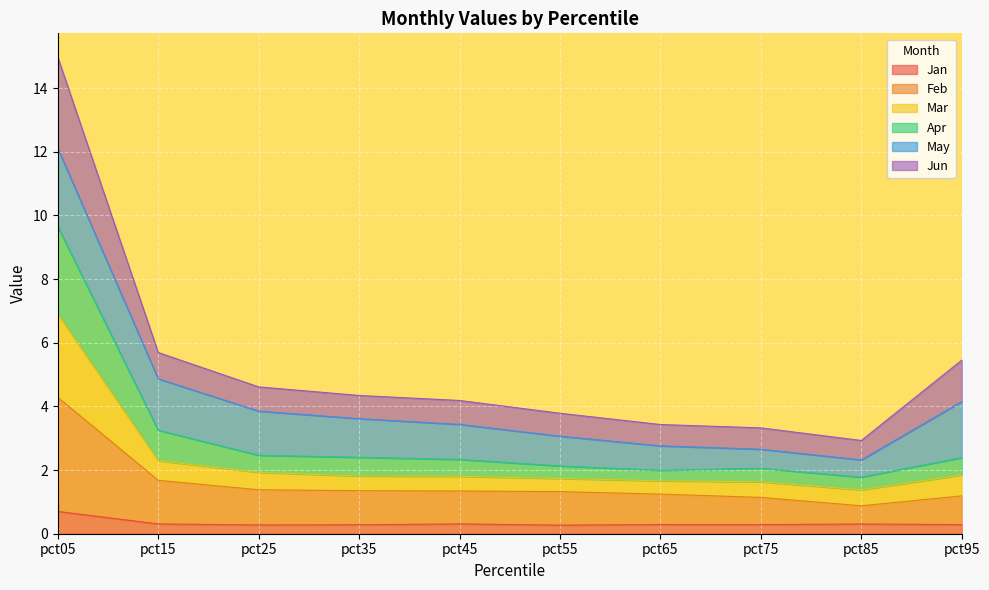

Is the value of Mar at pct45 greater than the value of Jan at pct75?

Yes